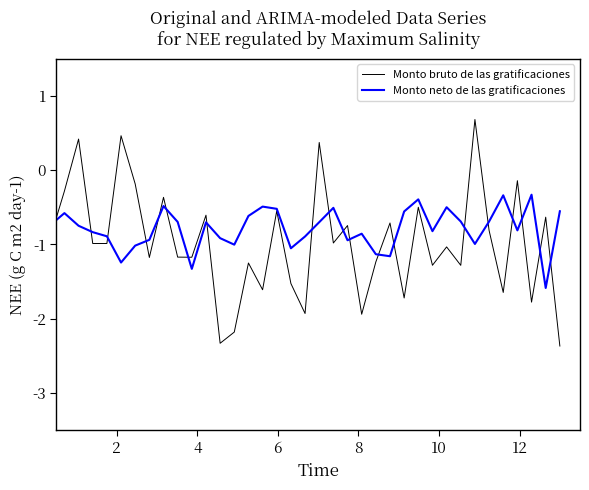

Which series has the widest spread of values?

Monto bruto de las gratificaciones